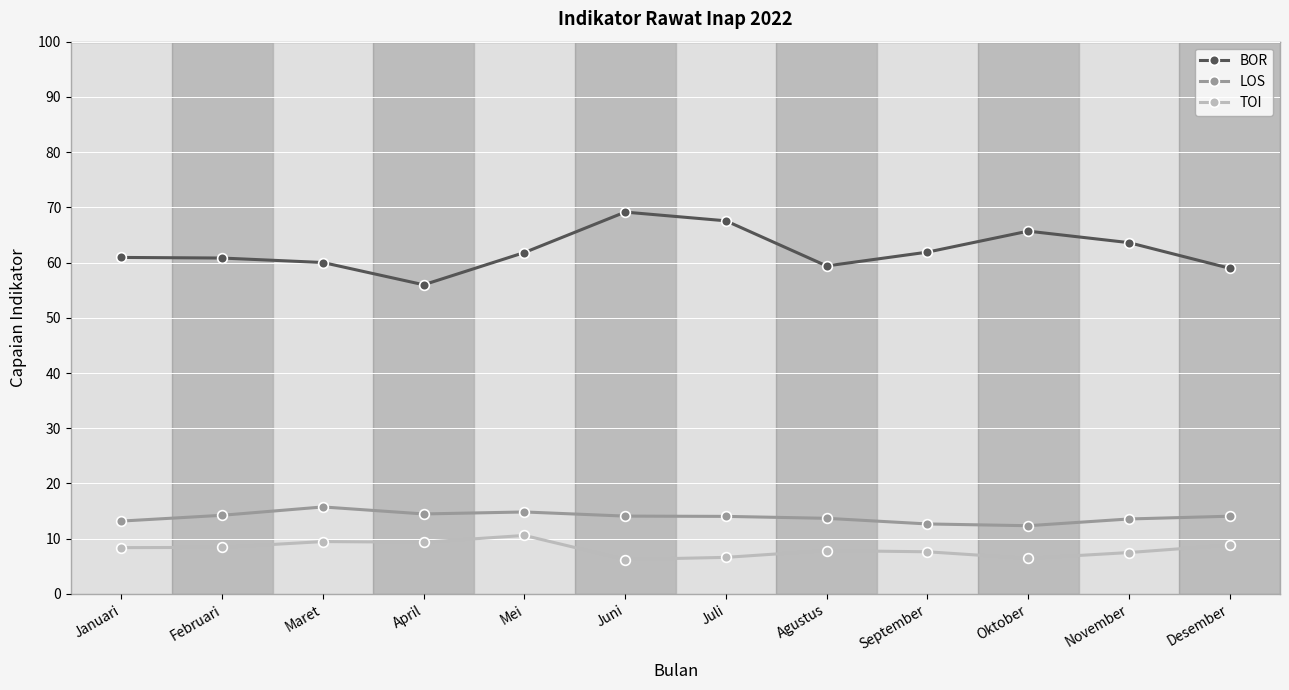

What is the average value of the LOS series?

13.9